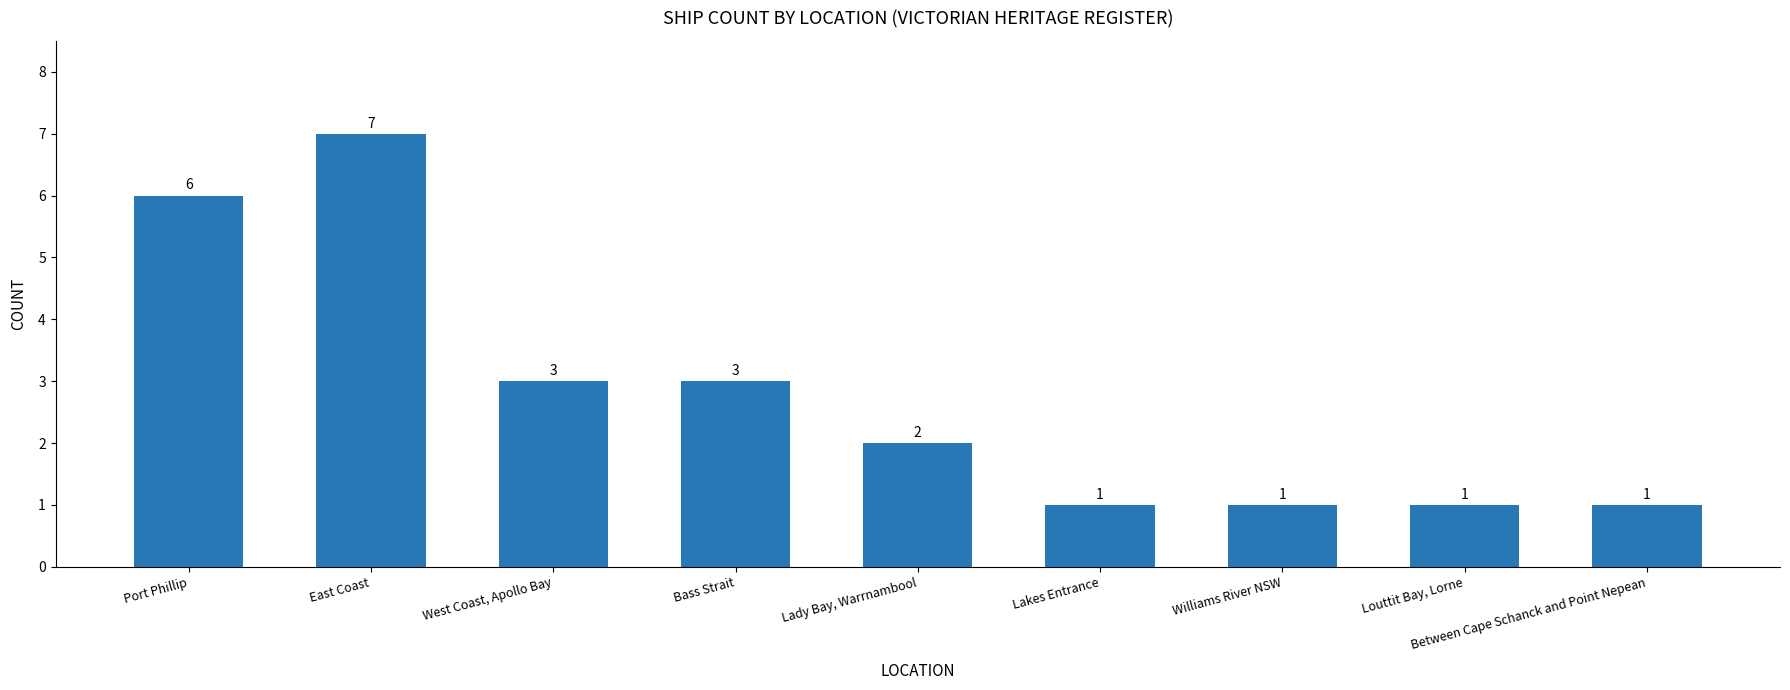

Reading right to left, what are all the values shown in this chart?

1	1	1	1	2	3	3	7	6